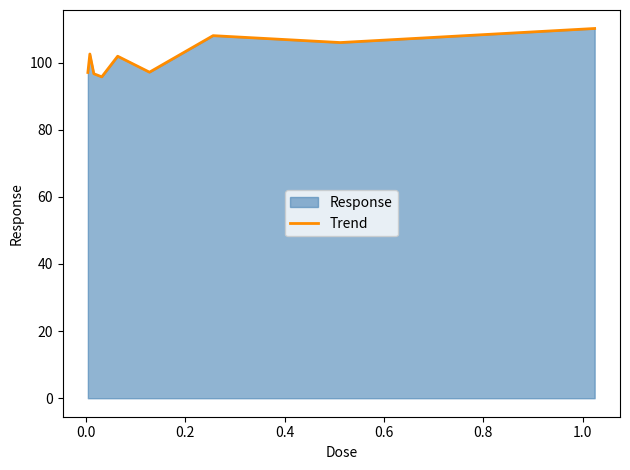

Does the chart have visible grid lines?

No